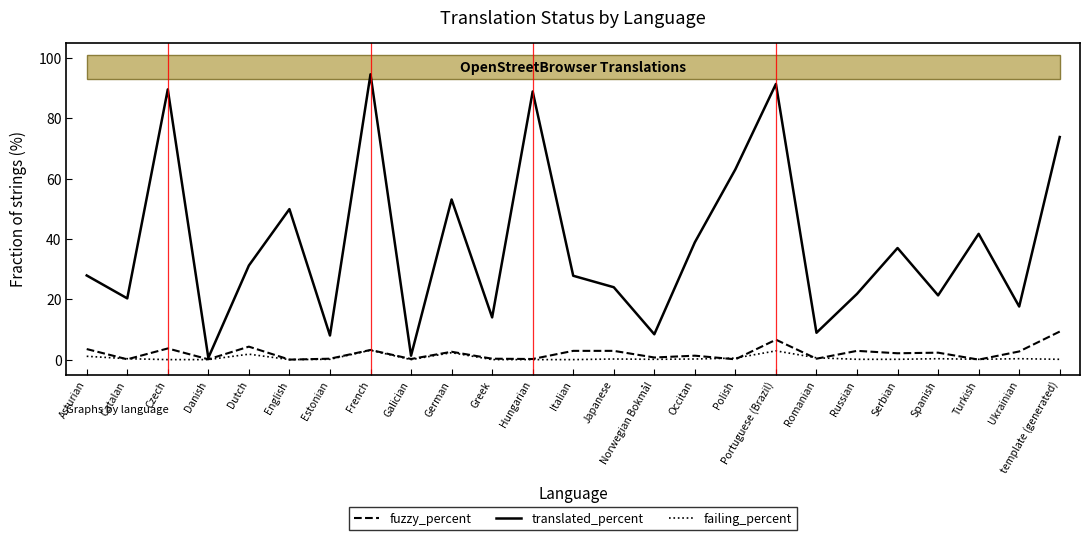

What is the approximate value of translated_percent at Turkish?

41.7